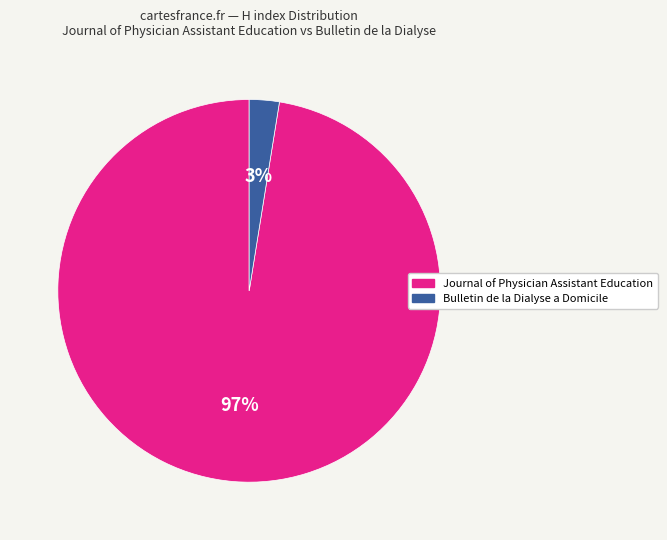

The Journal of Physician Assistant Education slice represents 97% of the pie. True or false?

True